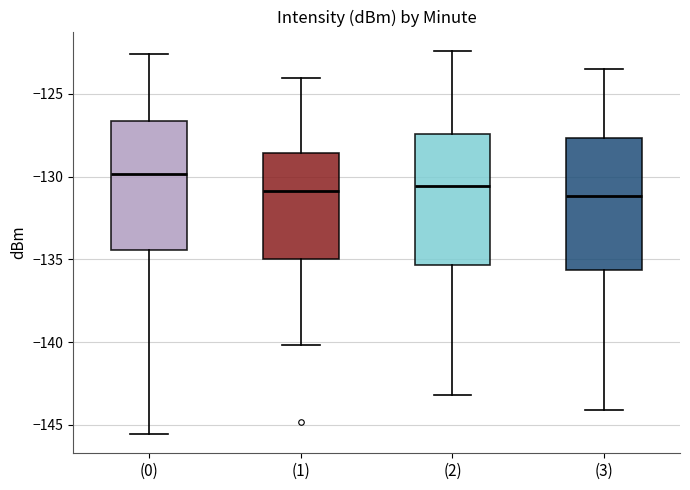

Reading left to right, read every box against the y-axis: the position of its median line, the range the box covers, and the ends of its whiskers. The values are not printed on the chart, so give them approximately, as read against the axis.

(0): median -130.0, box -134.5 to -126.5, whiskers -145.5 to -122.5
(1): median -131.0, box -135.0 to -128.5, whiskers -140.0 to -124.0
(2): median -130.5, box -135.5 to -127.5, whiskers -143.0 to -122.5
(3): median -131.0, box -135.5 to -127.5, whiskers -144.0 to -123.5